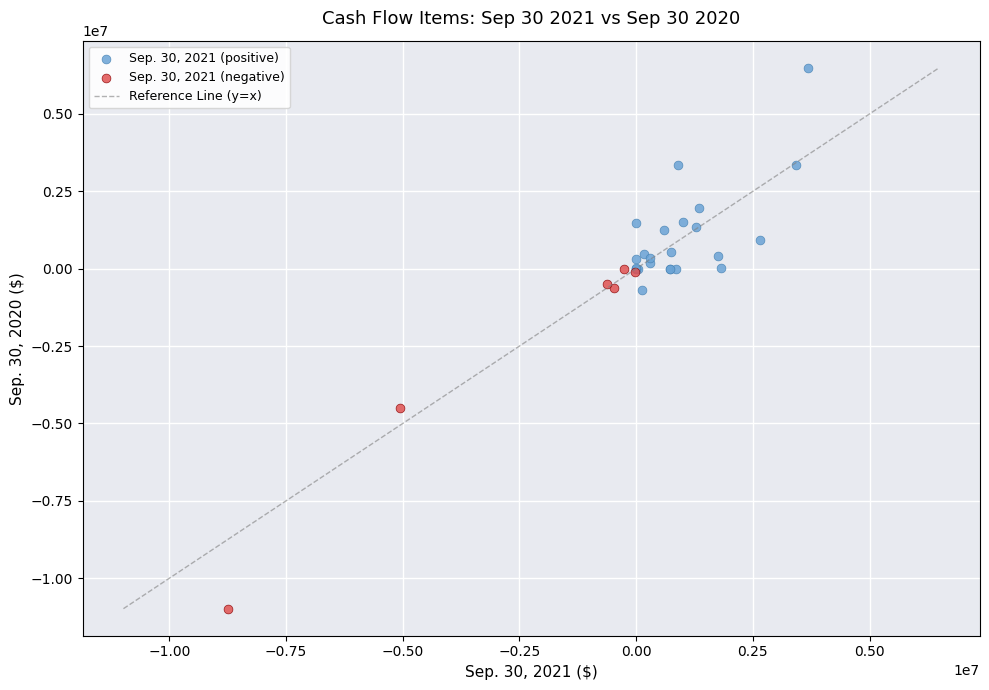

Which series reaches the maximum Y coordinate?

Sep. 30, 2021 (positive)